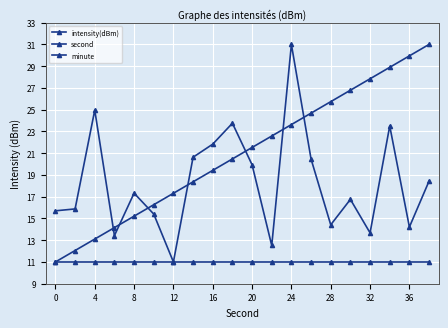

List the series in order of their peak value, highest first.

intensity(dBm), second, minute